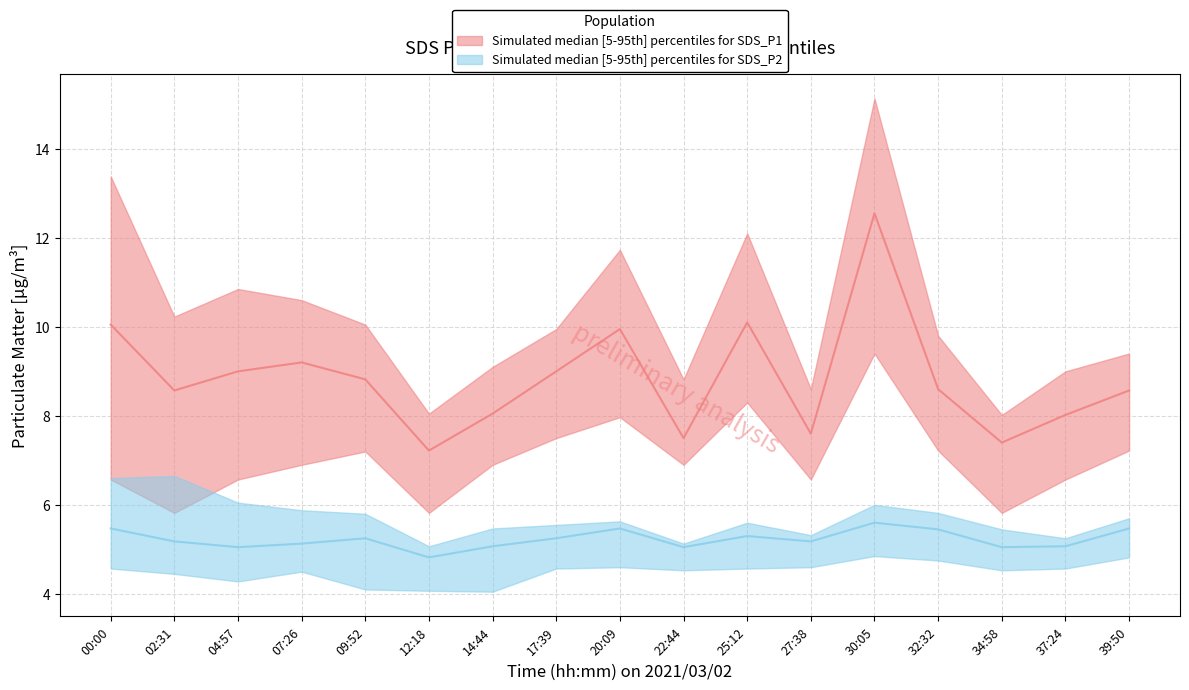

What is the total value across all series at 37:24?

38.5